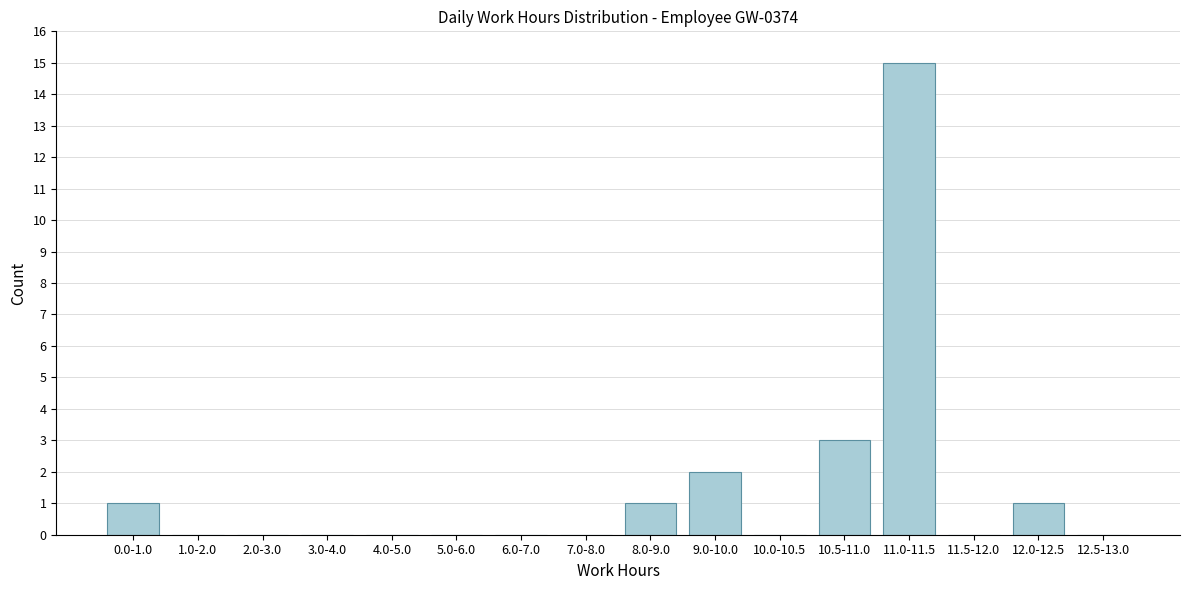

Reading left to right, transcribe all the data shown in this chart.

0.0-1.0=1	1.0-2.0=0	2.0-3.0=0	3.0-4.0=0	4.0-5.0=0	5.0-6.0=0	6.0-7.0=0	7.0-8.0=0	8.0-9.0=1	9.0-10.0=2	10.0-10.5=0	10.5-11.0=3	11.0-11.5=15	11.5-12.0=0	12.0-12.5=1	12.5-13.0=0